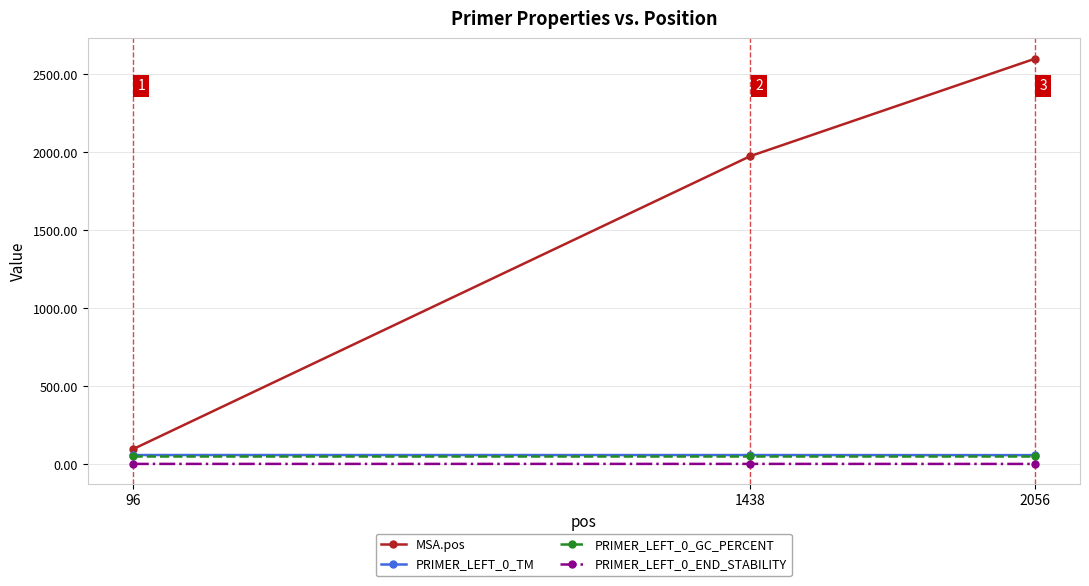

Is it true that PRIMER_LEFT_0_GC_PERCENT equals 55.0 at 96?

True